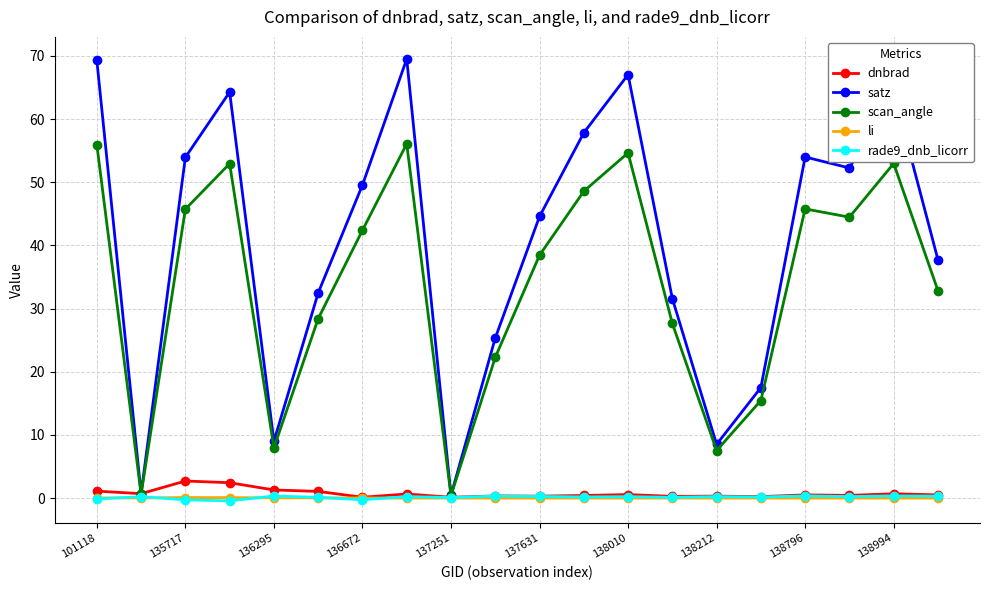

At how many categories does at least one series exceed 6?

18